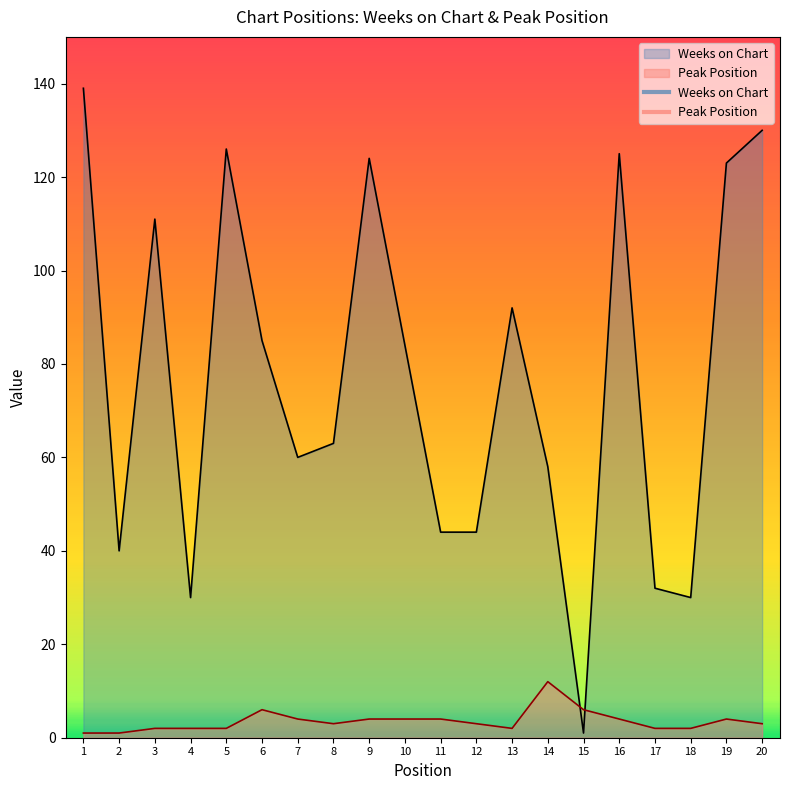

How many values in the Peak Position series are below 3?

8